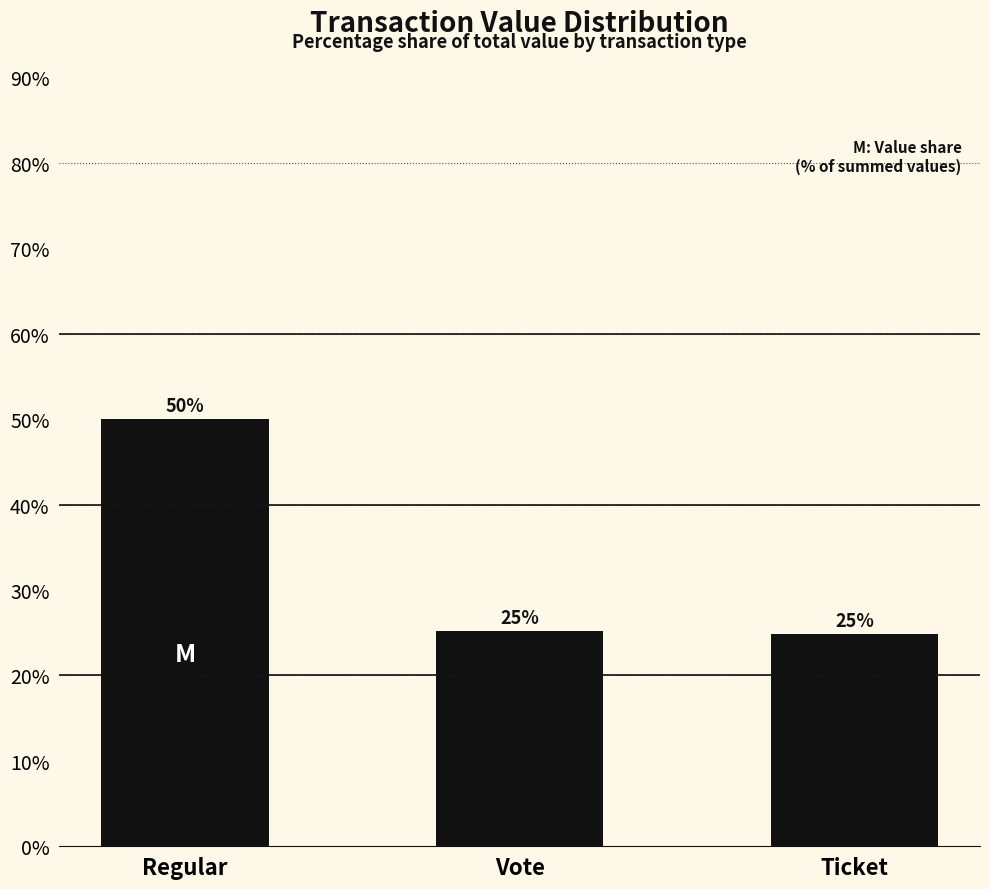

At which category does the chart reach its minimum across all series?

Ticket